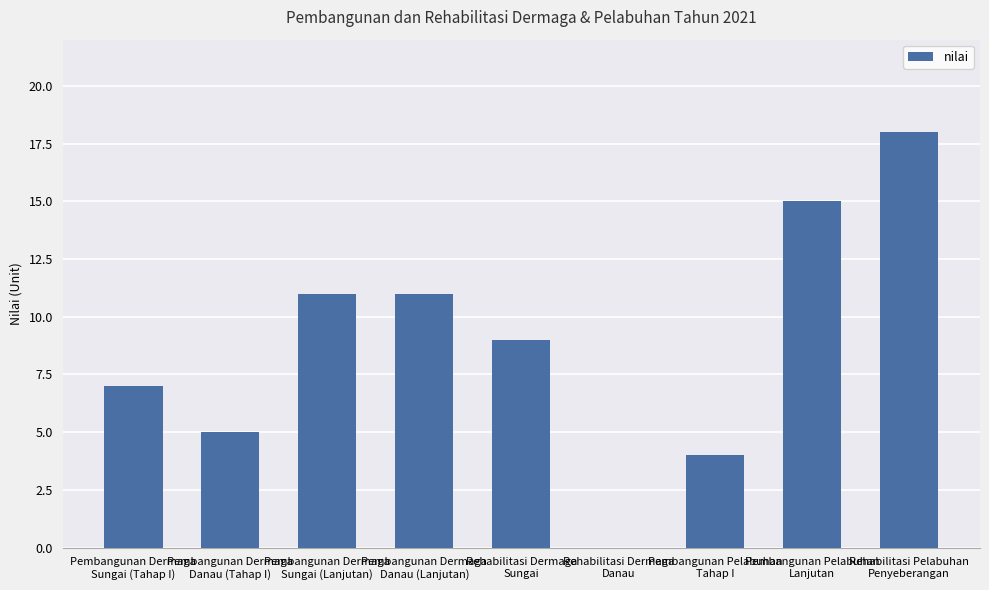

What is the maximum value shown in the chart?

18